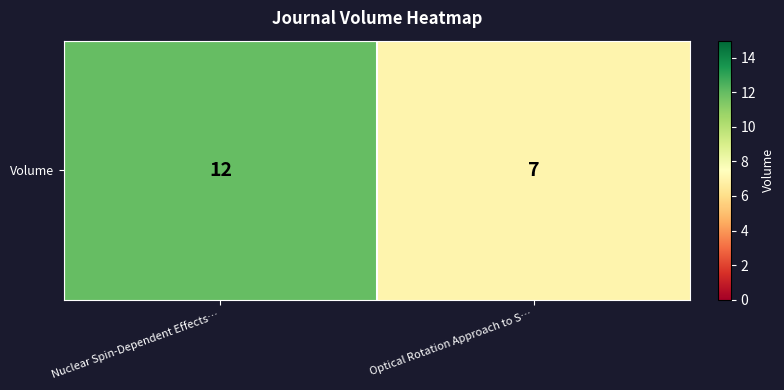

What is the sum of all values?

19